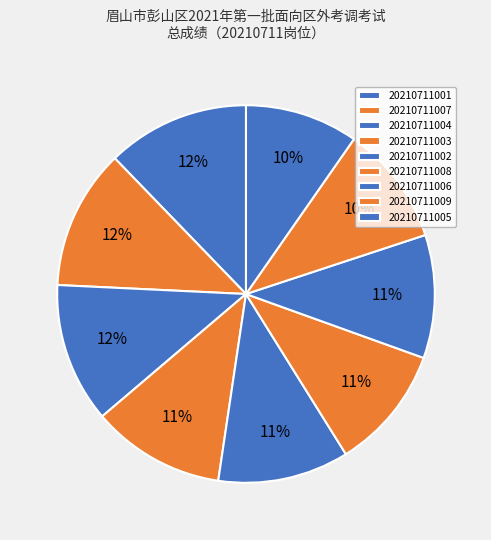

What percentage is the 20210711008 slice, to the nearest percent?

11%